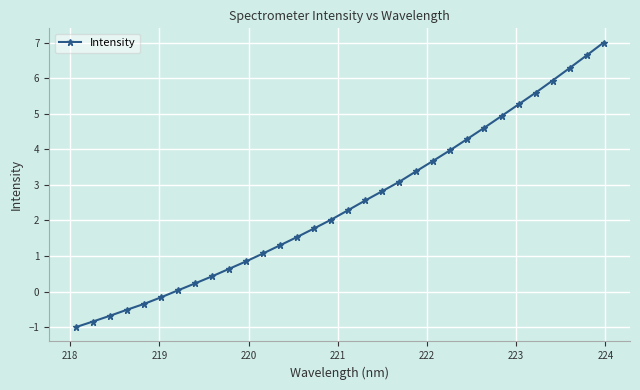

What is the value of the 20th point from the left?

3.1